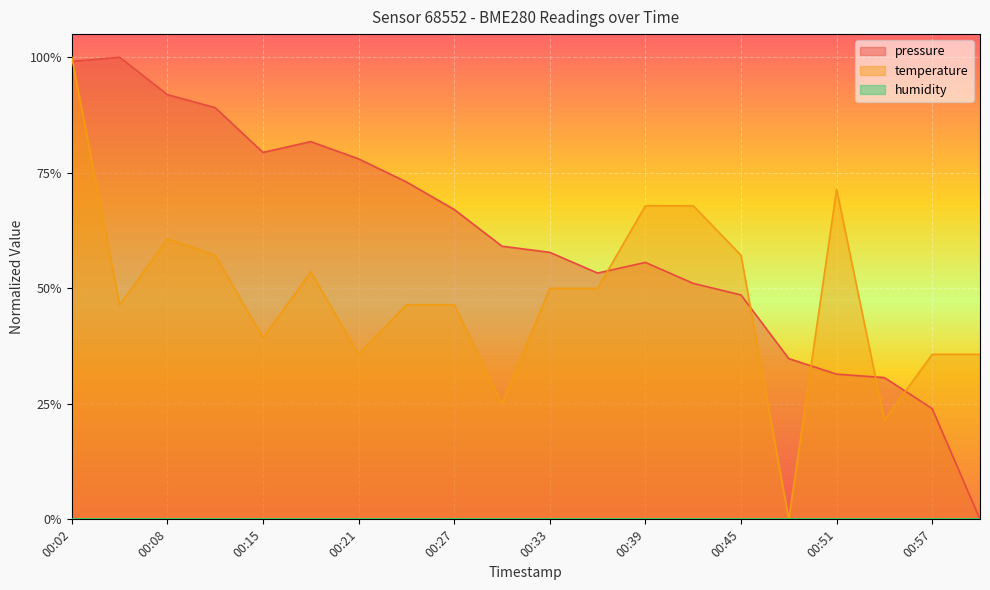

What is the label of the 4th point from the right?

00:51